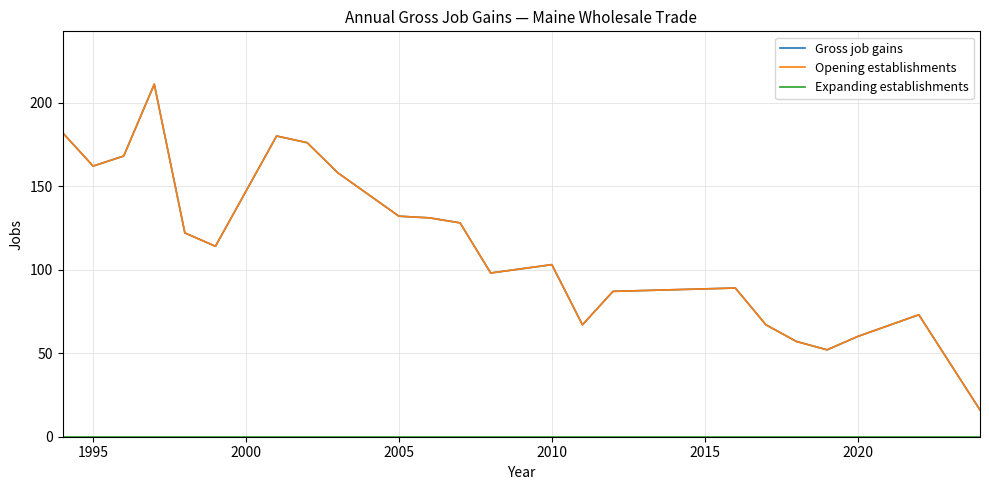

Does the chart have visible grid lines?

Yes